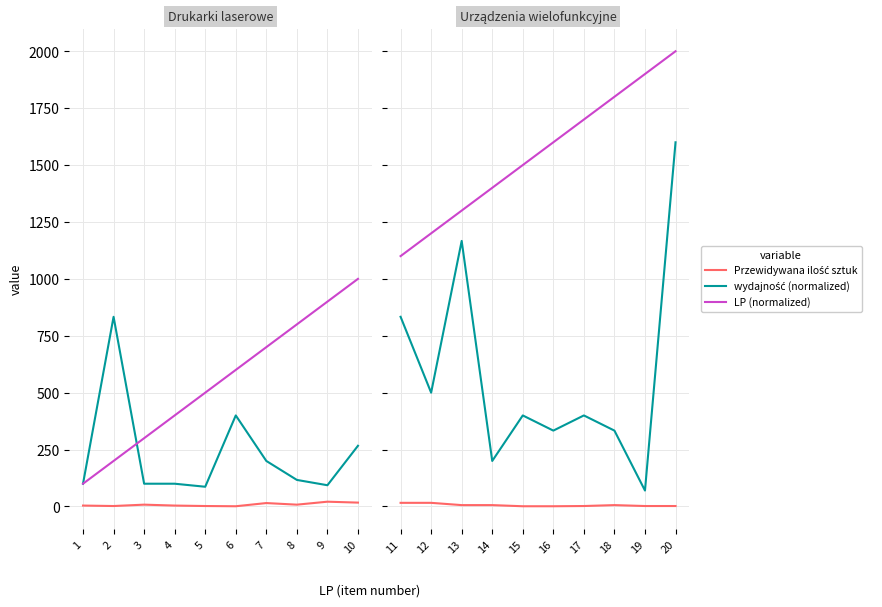

Is it true that wydajność (normalized) equals 172.1 at 17?

False